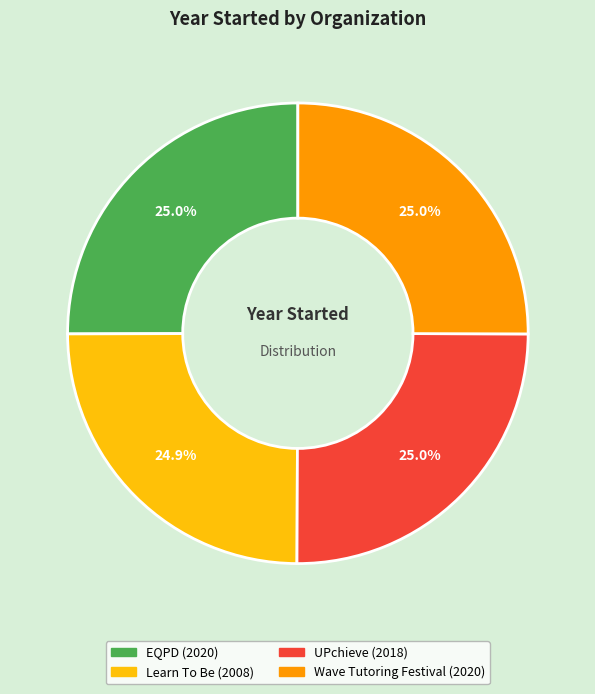

What is the ratio of the value at Learn To Be to the value at EQPD?

1.0